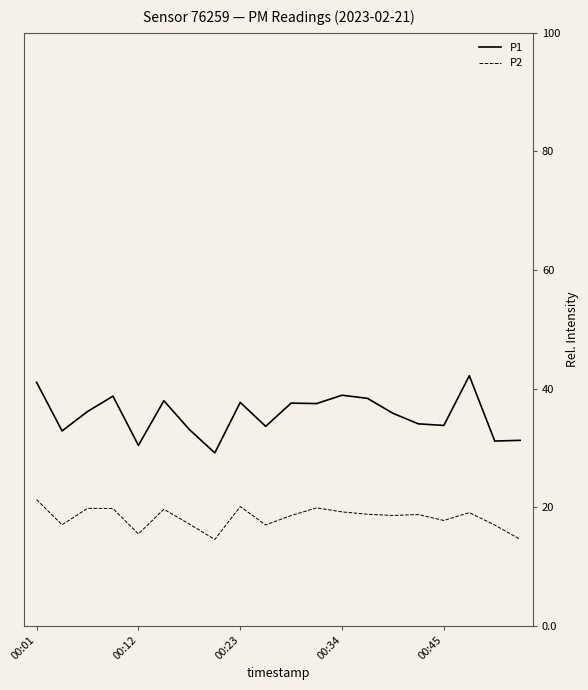

List the series in order of their overall mean, highest first.

P1, P2